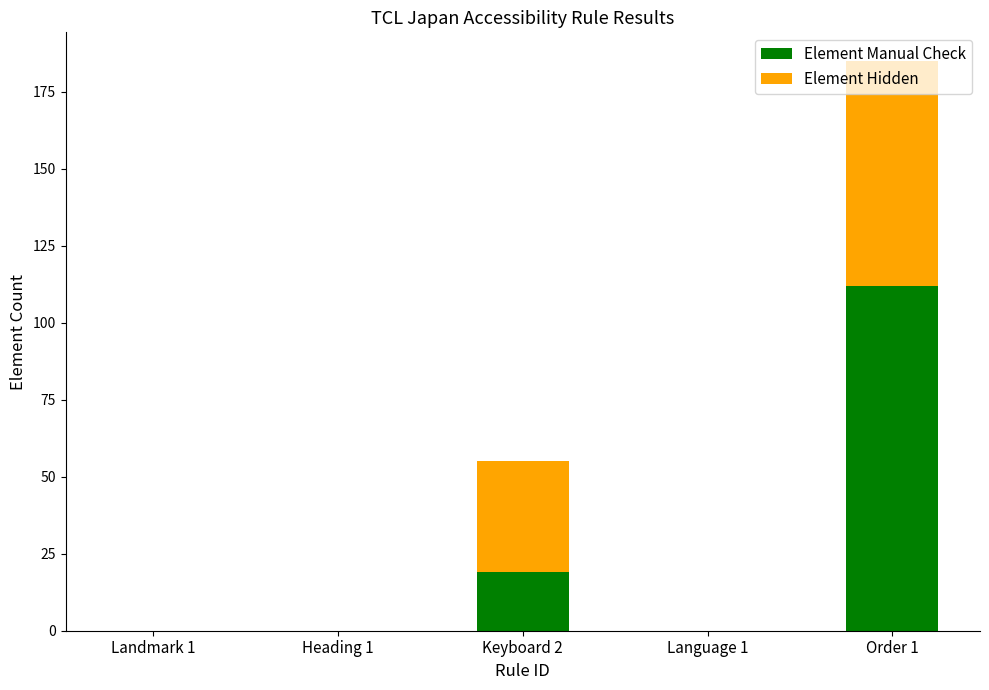

Count the Element Manual Check values in the range 0 to 19.

4